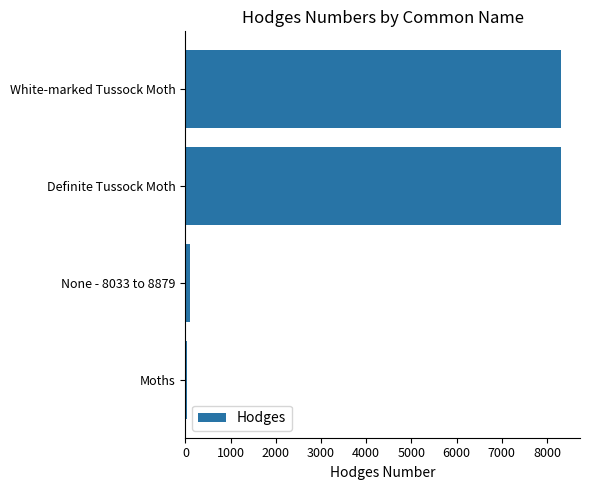

What is the maximum value shown in the chart?

8316.0